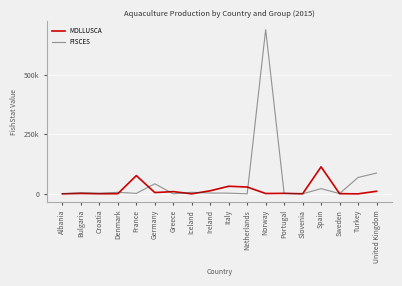

At how many categories does at least one series exceed 851730?

1